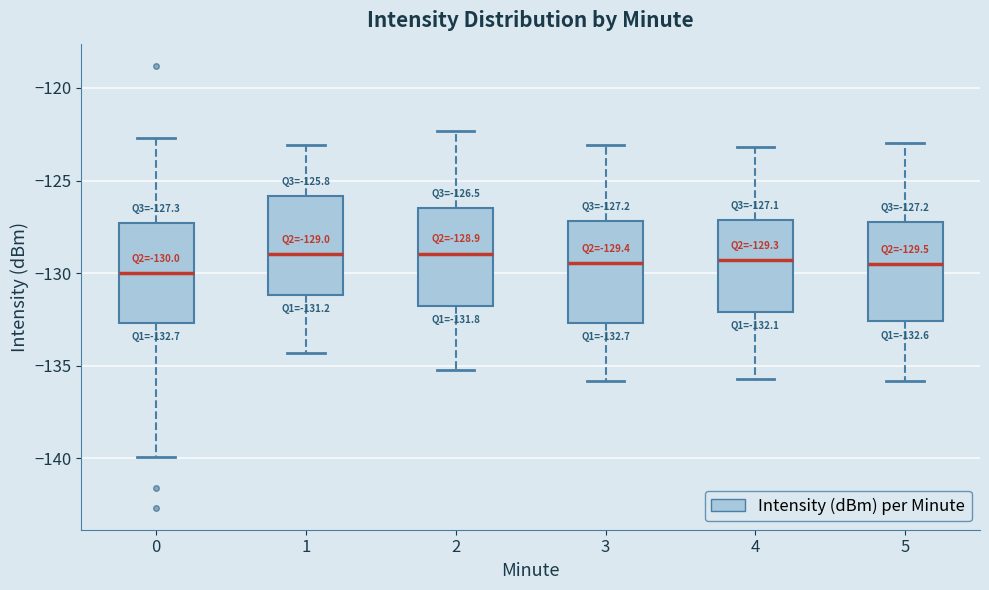

Which box has the lowest median line?

0